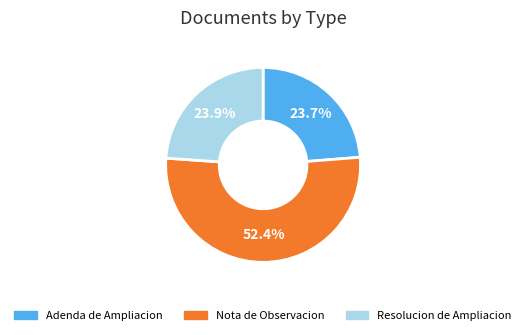

Is it true that Resolucion de Ampliacion is 37% of the pie?

False